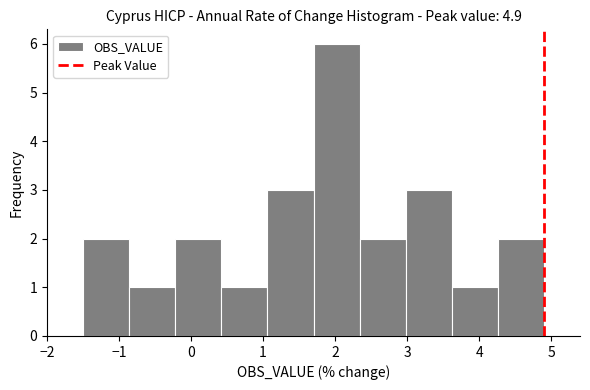

Which range on the x-axis has the tallest bar?

1.70 to 2.34